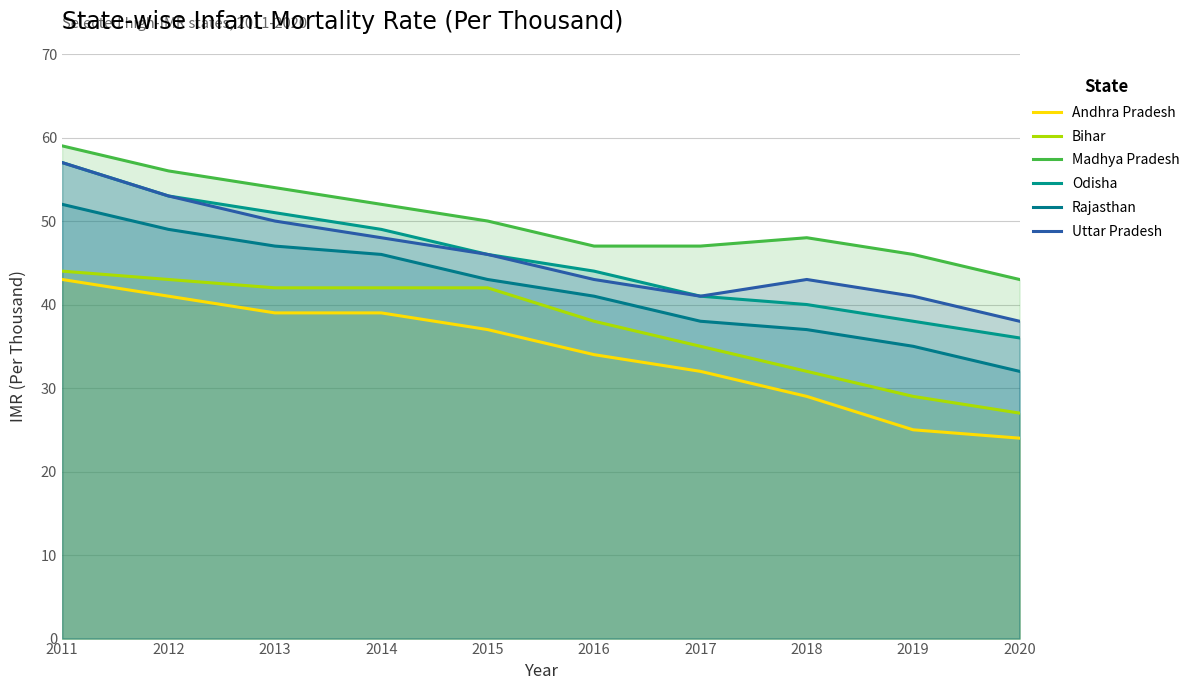

The value of Rajasthan at 2012 is 68. True or false?

False